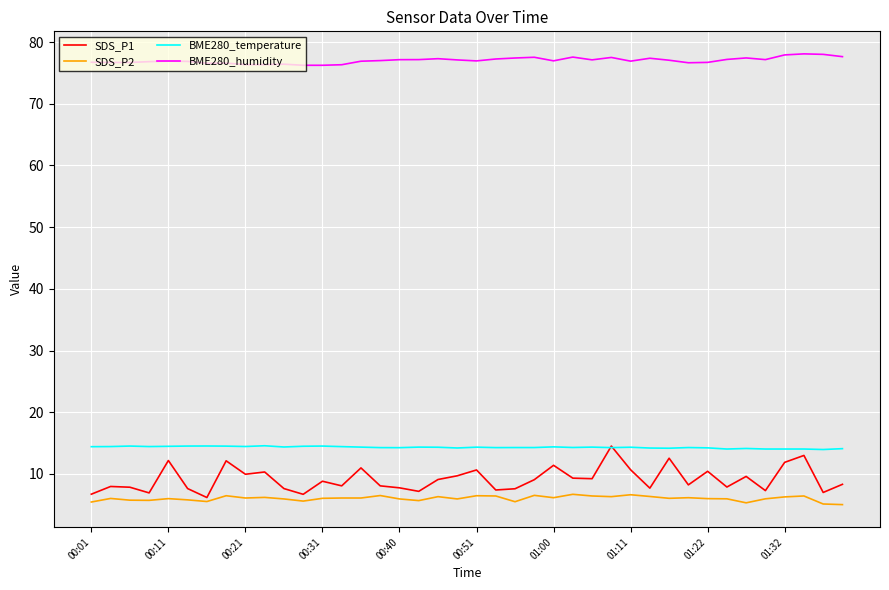

How many categories are shown in the chart?

40